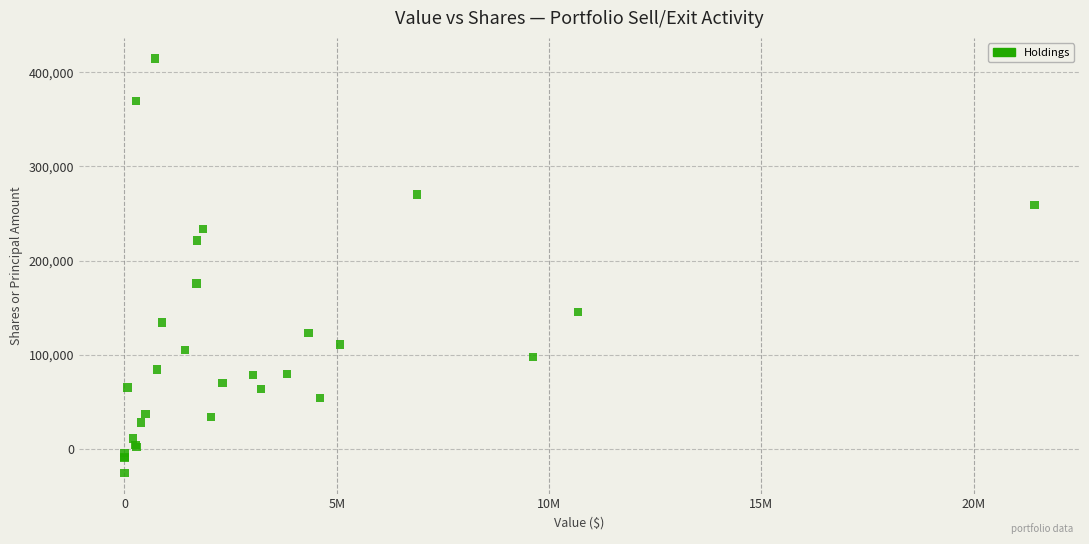

What Y value in the scatter plot is closest to 194463?

175563